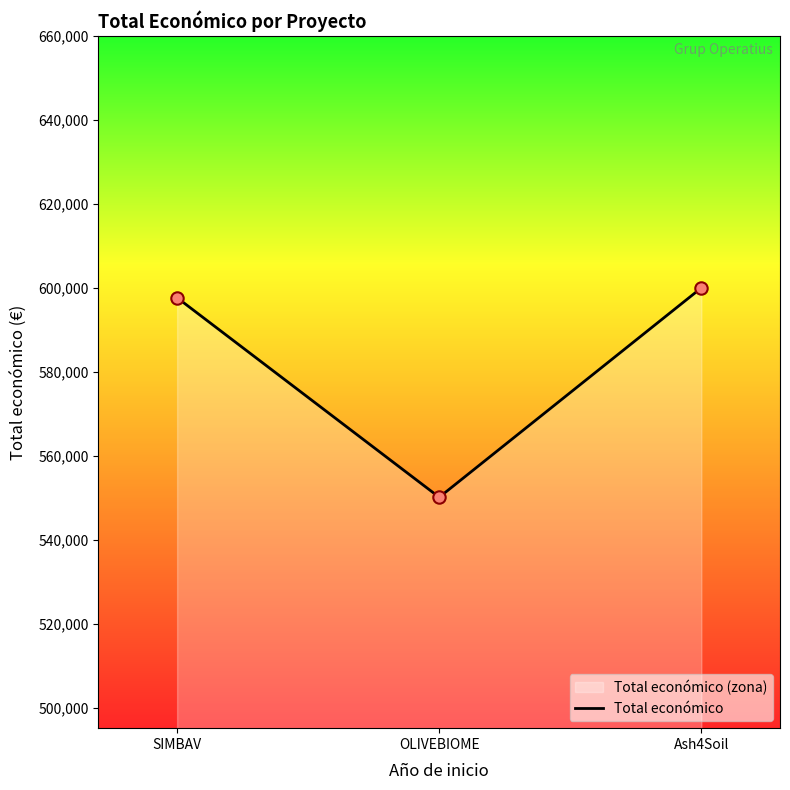

What is the lowest value of the Total económico series?

550270.0